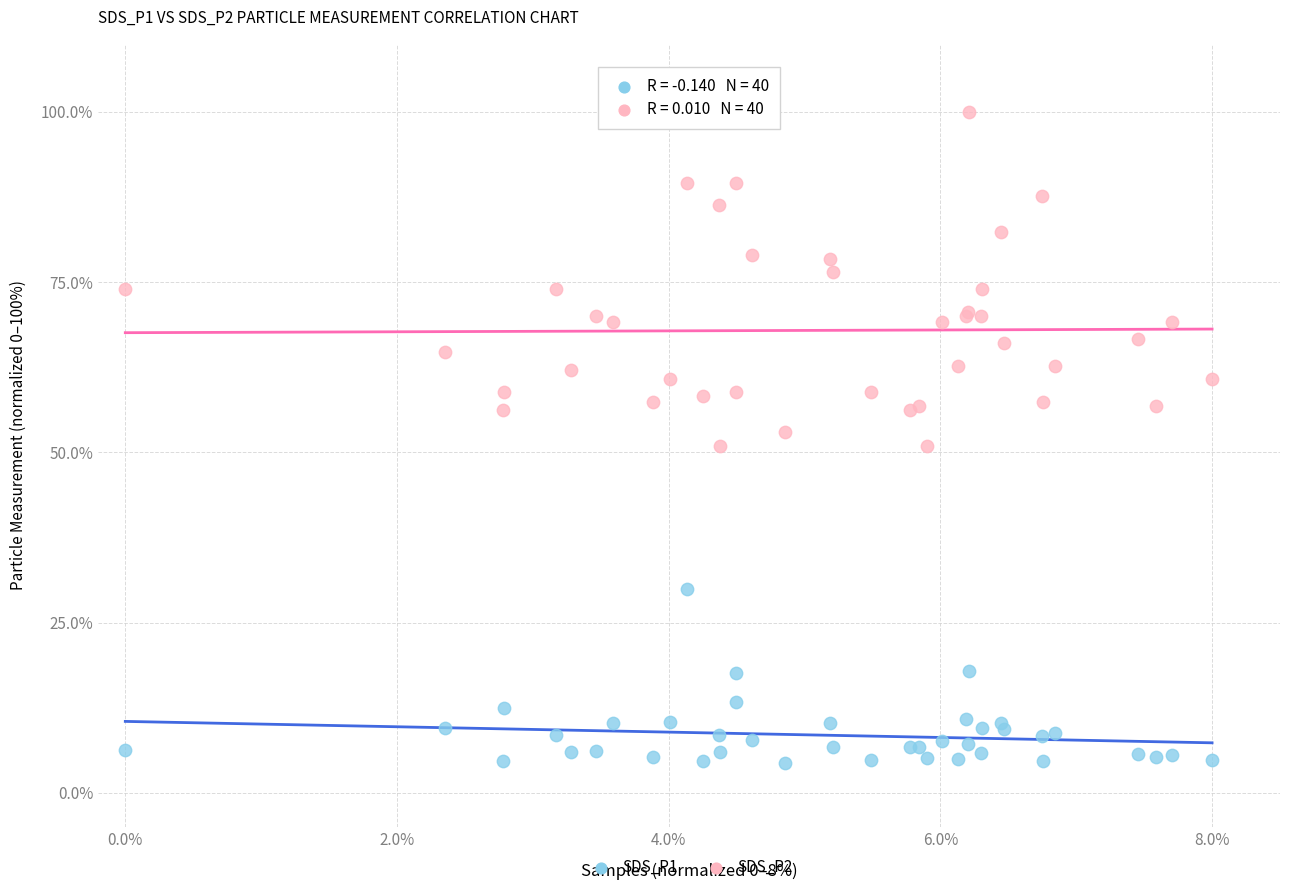

What are all the series names shown in the legend?

SDS_P1, SDS_P2